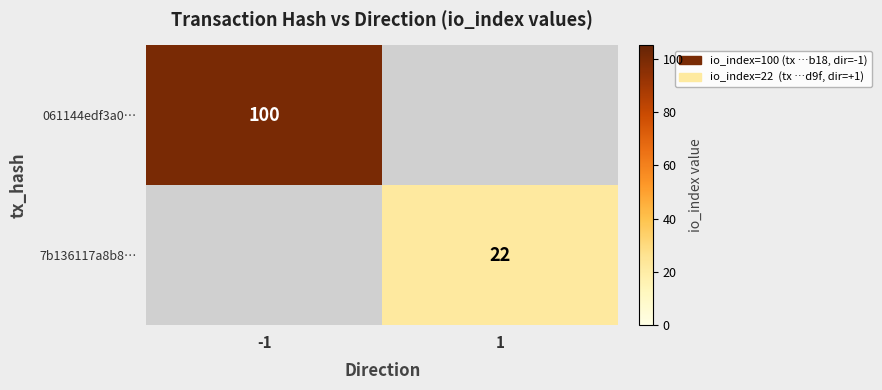

True or false: 061144edf3a0… has a value of 100 at -1.

True